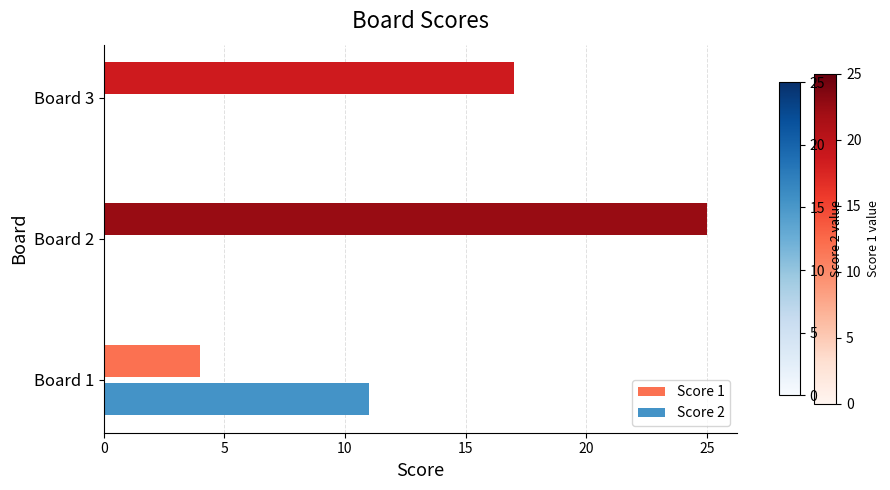

Is it true that Score 1 equals 6 at Board 3?

False